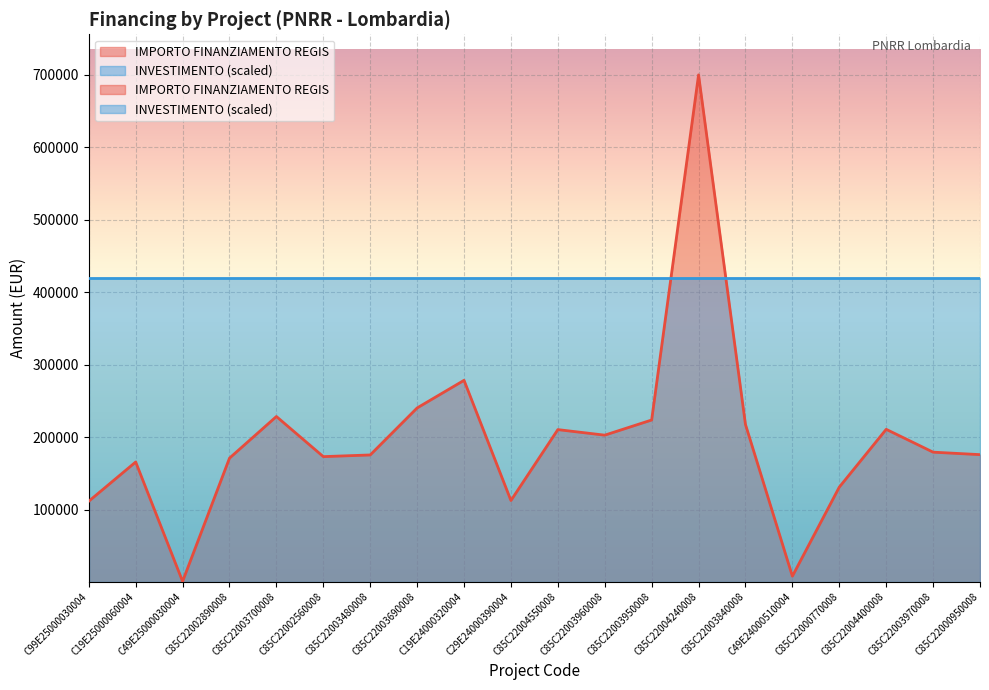

What is the value of the 13th point from the left?

223771.4